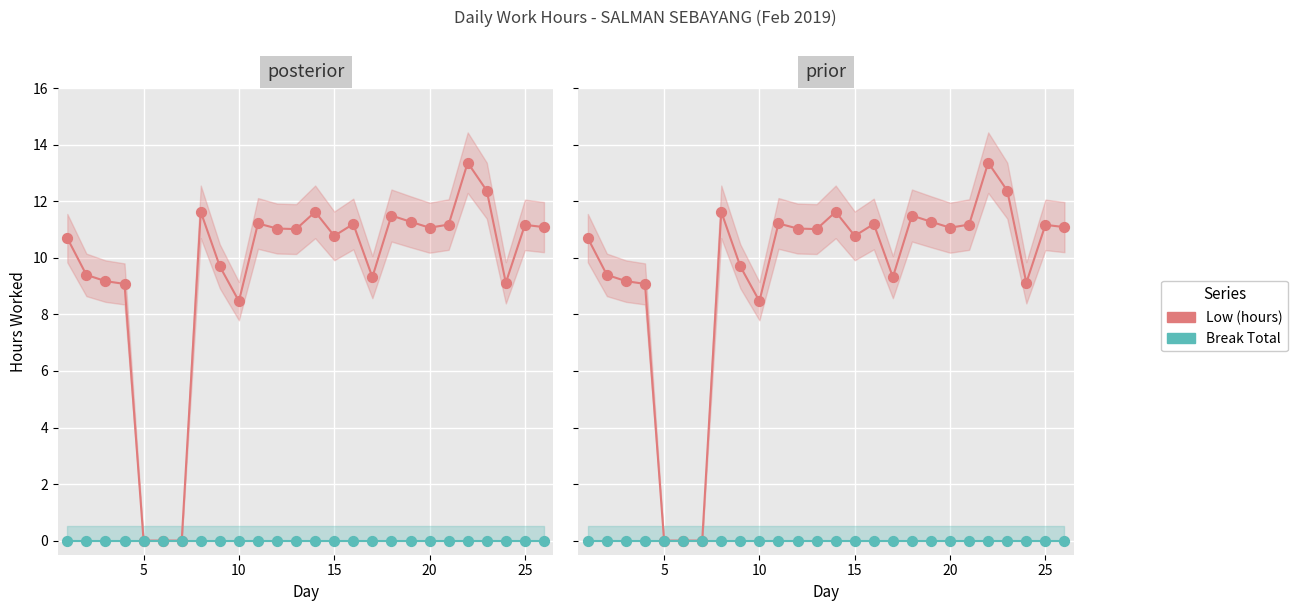

What are all the series names shown in the legend?

Low (hours), Break Total